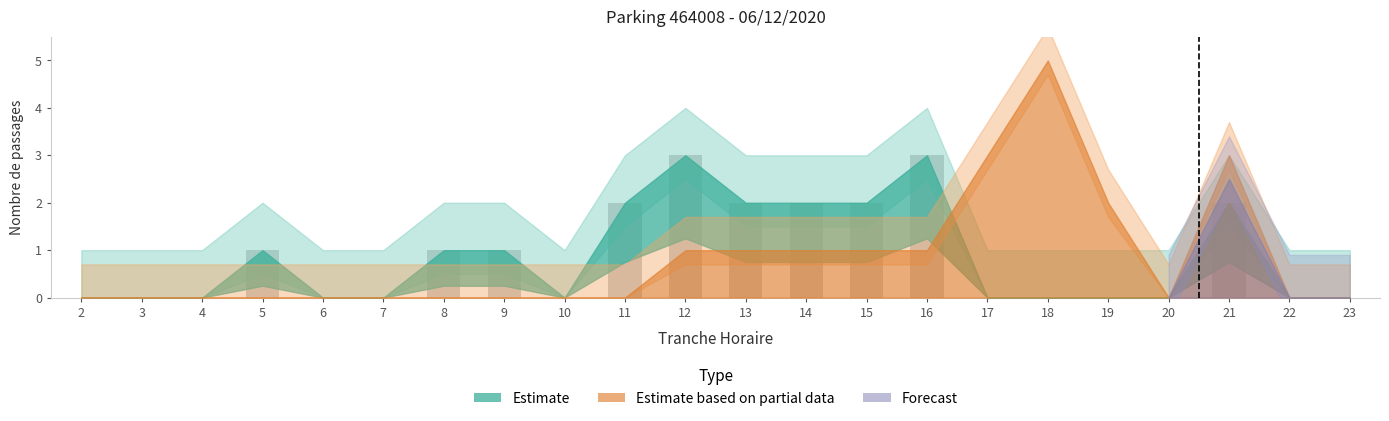

Reading left to right, transcribe all the data shown in this chart.

2=0	3=0	4=0	5=1	6=0	7=0	8=1	9=1	10=0	11=2	12=3	13=2	14=2	15=2	16=3	17=0	18=0	19=0	20=0	21=2	22=0	23=0